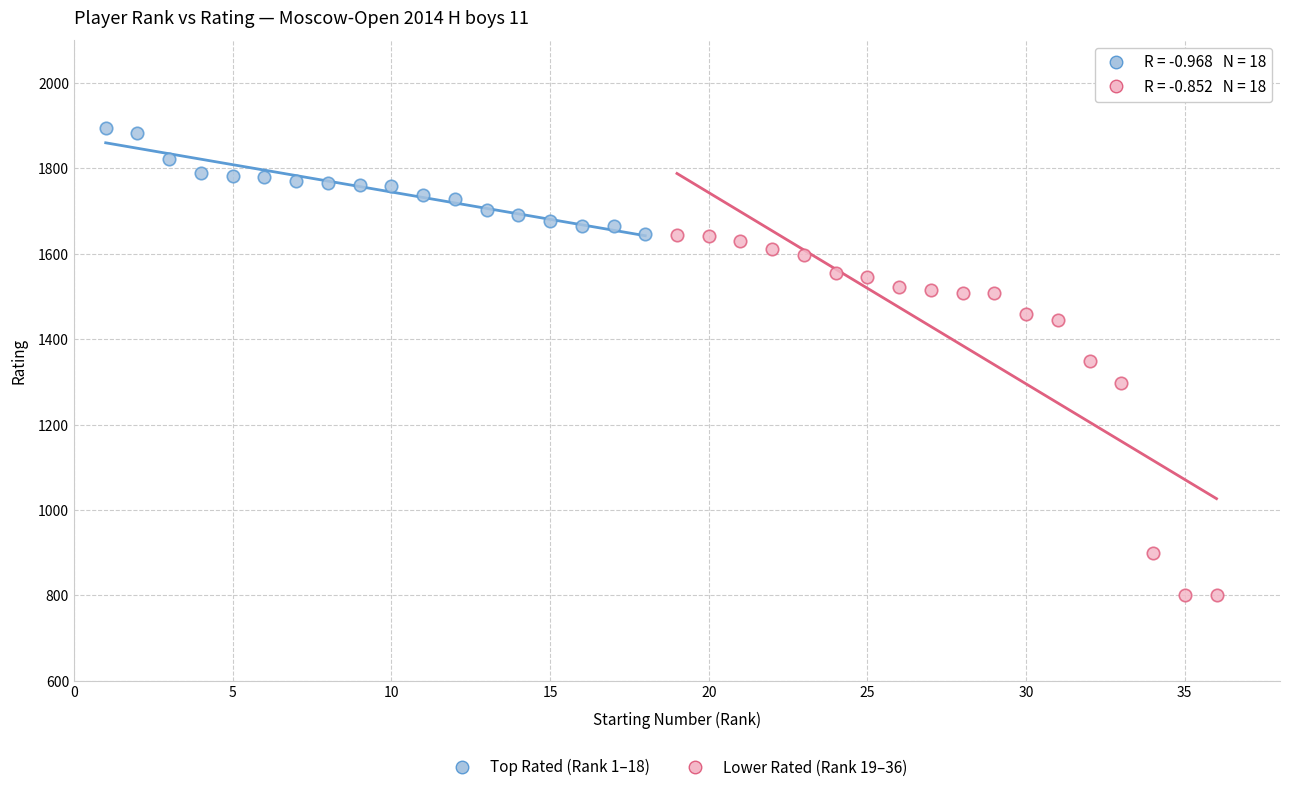

Which series has the largest Y range (max minus min)?

Lower Rated (Rank 19–36)